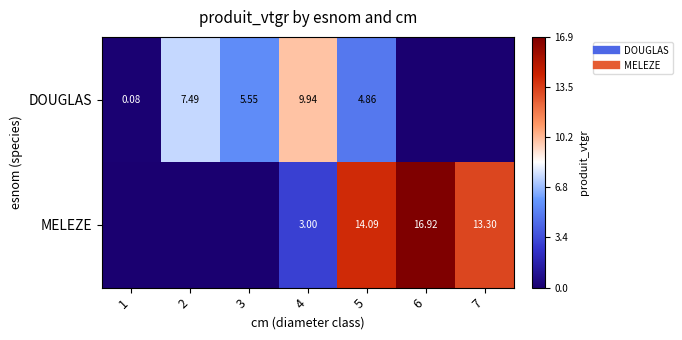

How many distinct data groups are displayed?

2